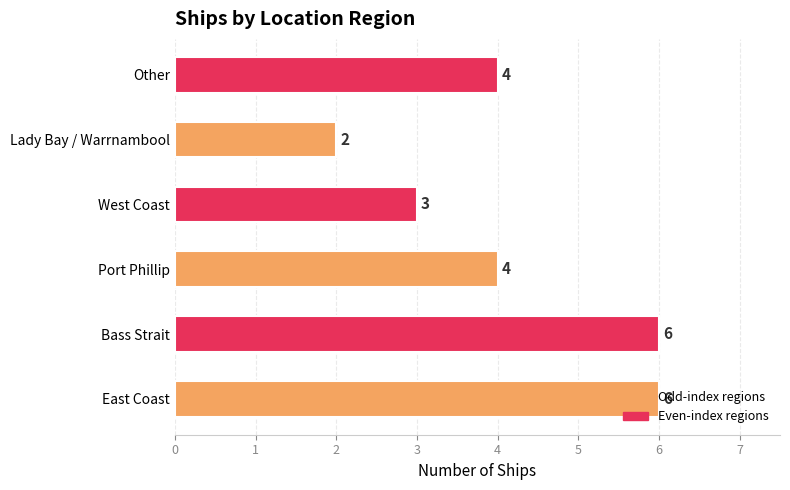

Are the bars horizontal?

Yes